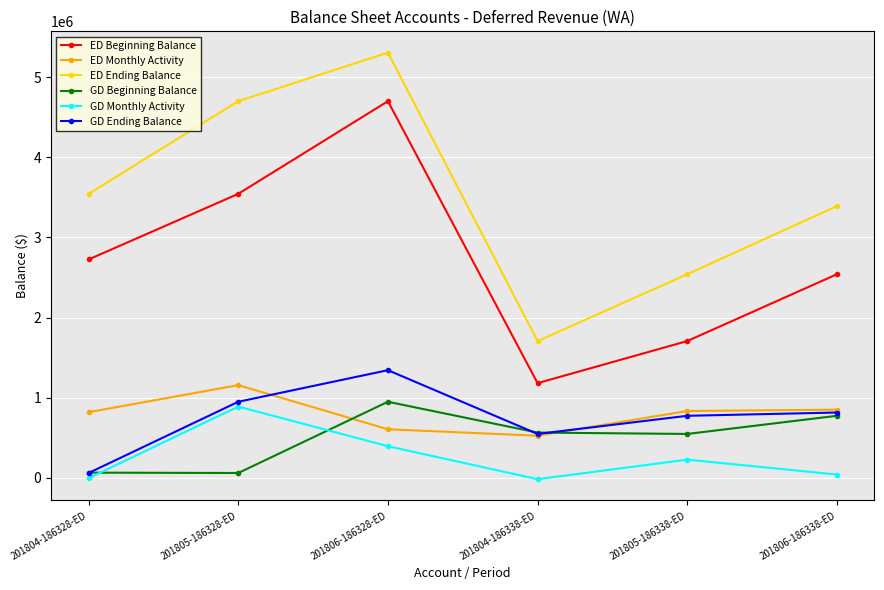

Where is the first local minimum for ED Monthly Activity?

201804-186338-ED